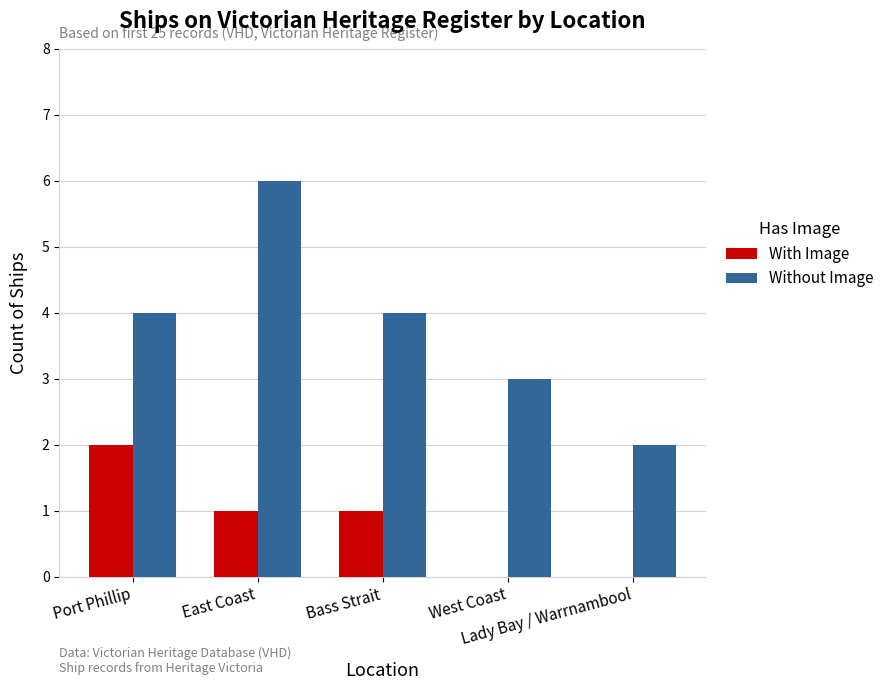

Is it true that Without Image equals 4 at Bass Strait?

True